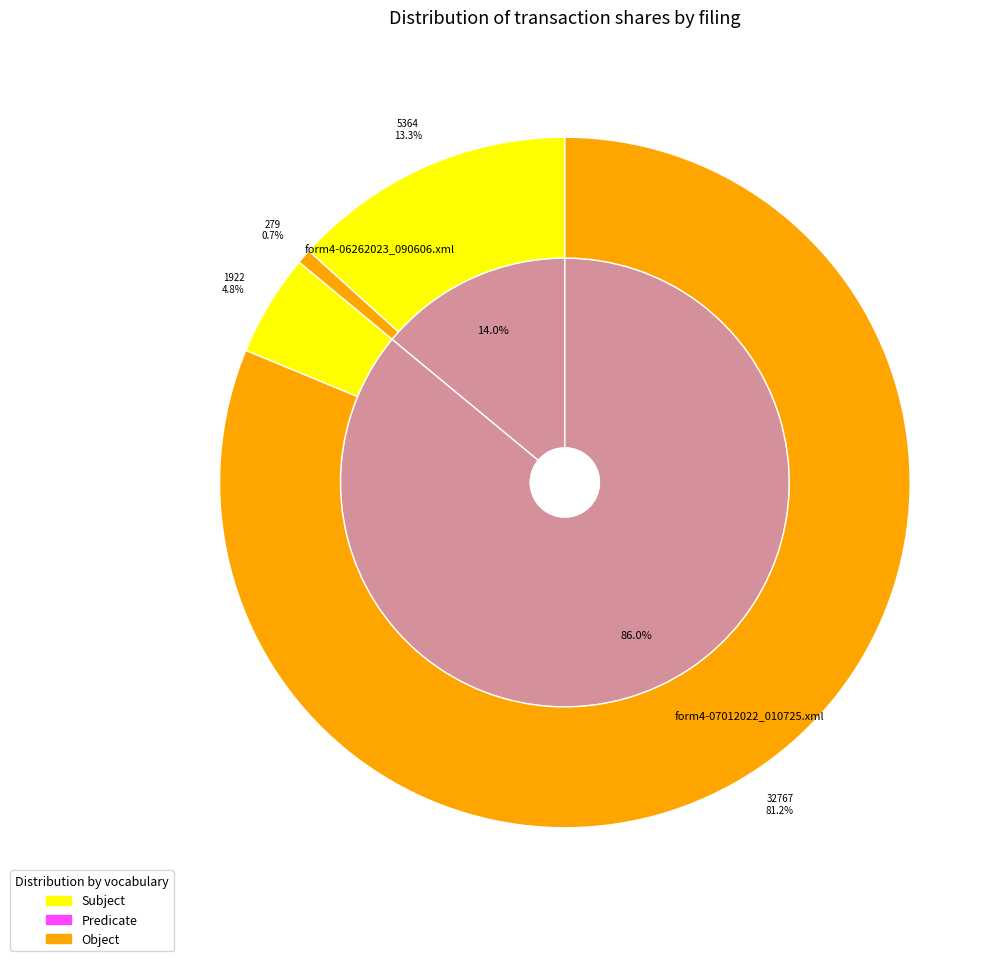

Which category has the biggest portion of the pie?

form4-07012022_010725.xml